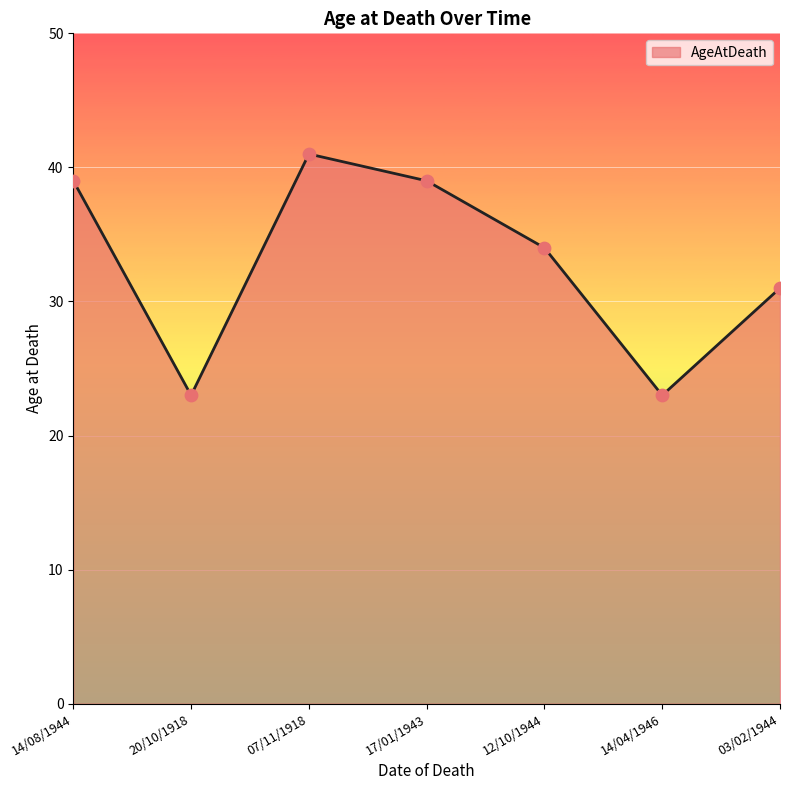

Between 03/02/1944 and 14/04/1946, which is larger?

03/02/1944